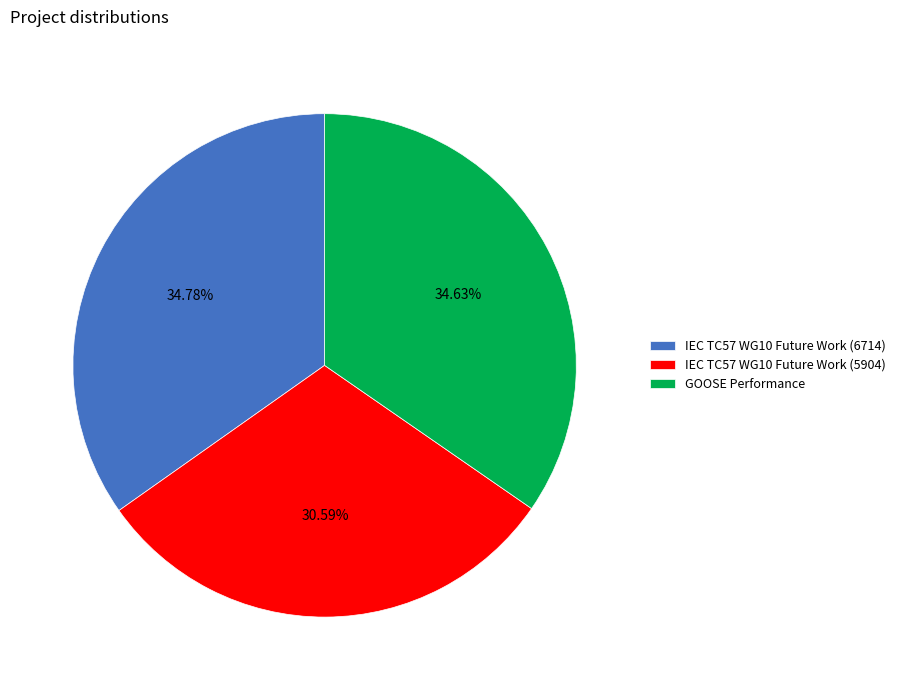

To the nearest percent, what percentage of the pie is GOOSE Performance?

35%